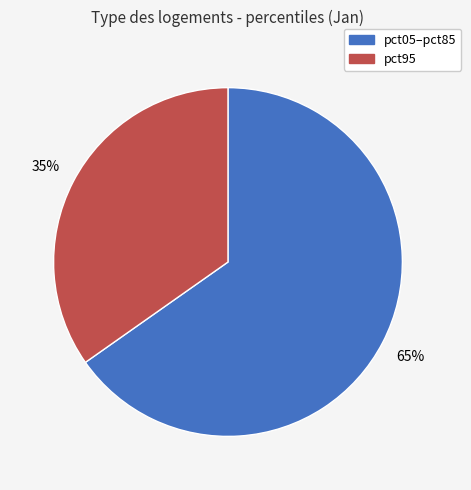

How many segments does this pie chart have?

2